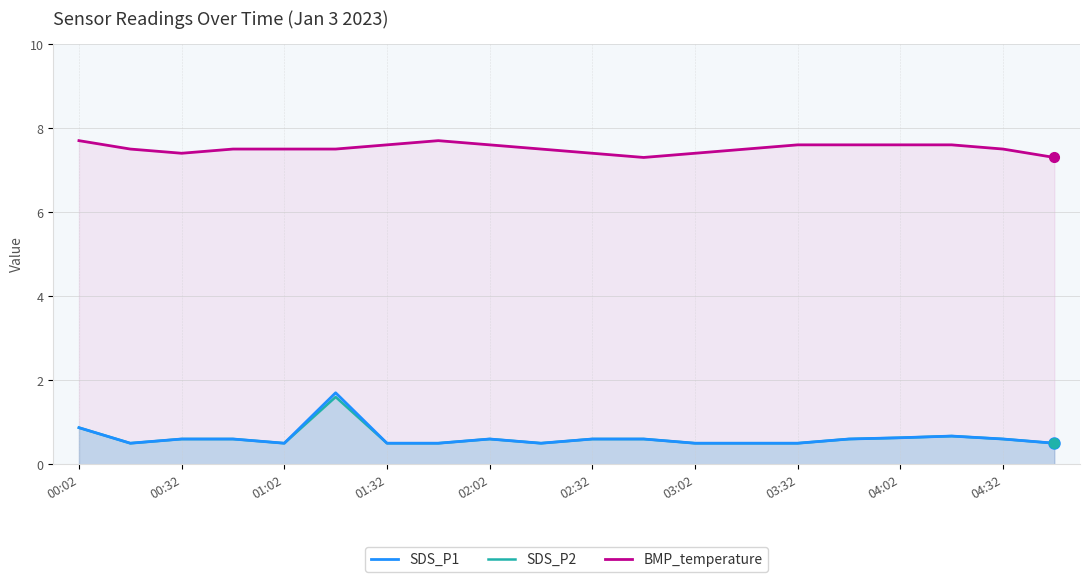

Does the chart have visible grid lines?

Yes